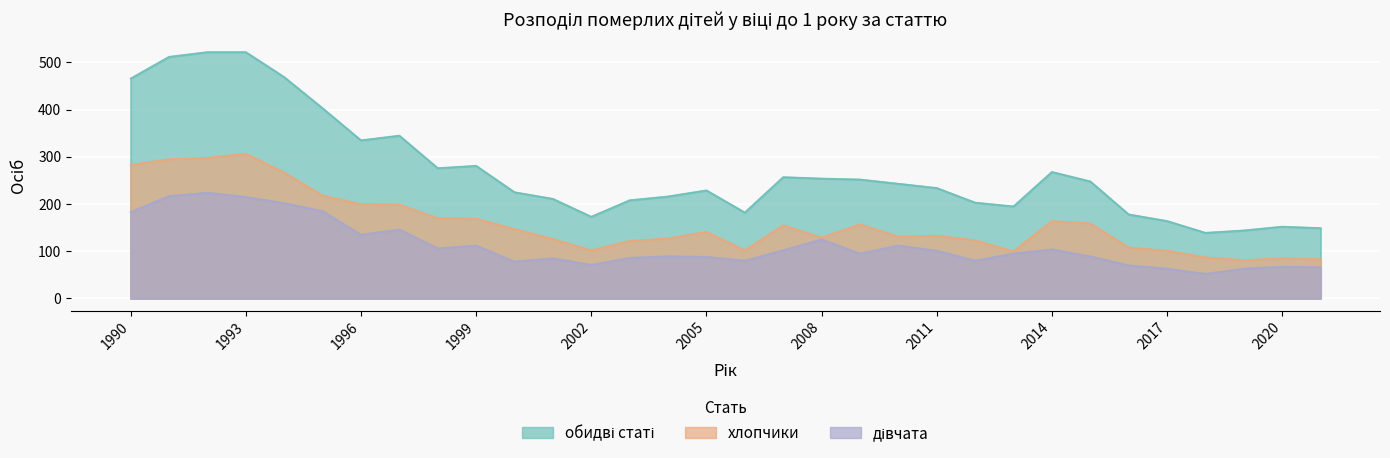

How many series are shown in this chart?

3